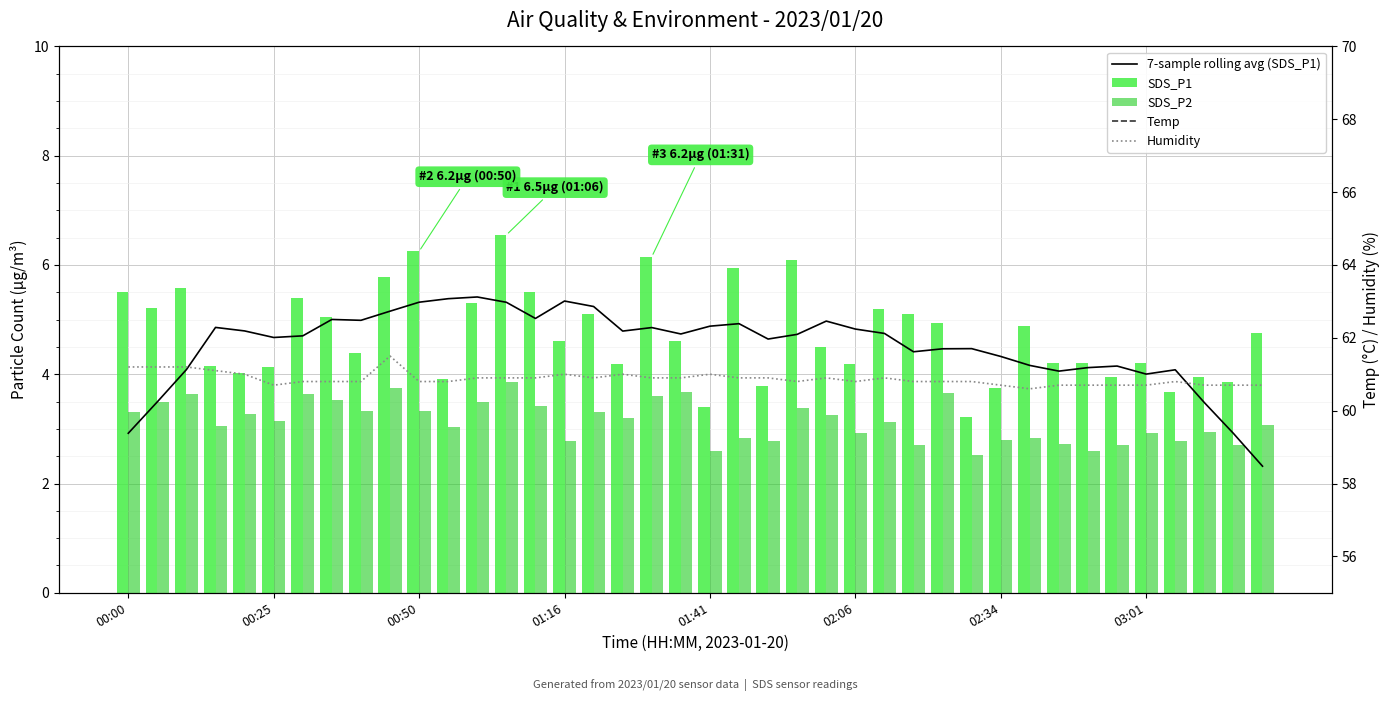

The SDS_P2 series shows 4.7 at 31. True or false?

False